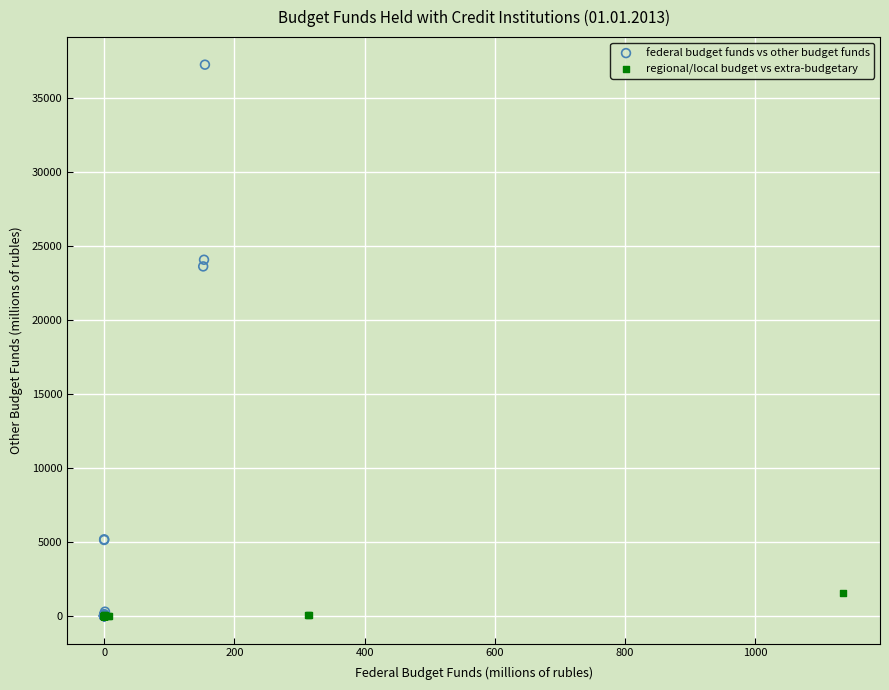

Which series reaches the maximum Y coordinate?

federal budget funds vs other budget funds